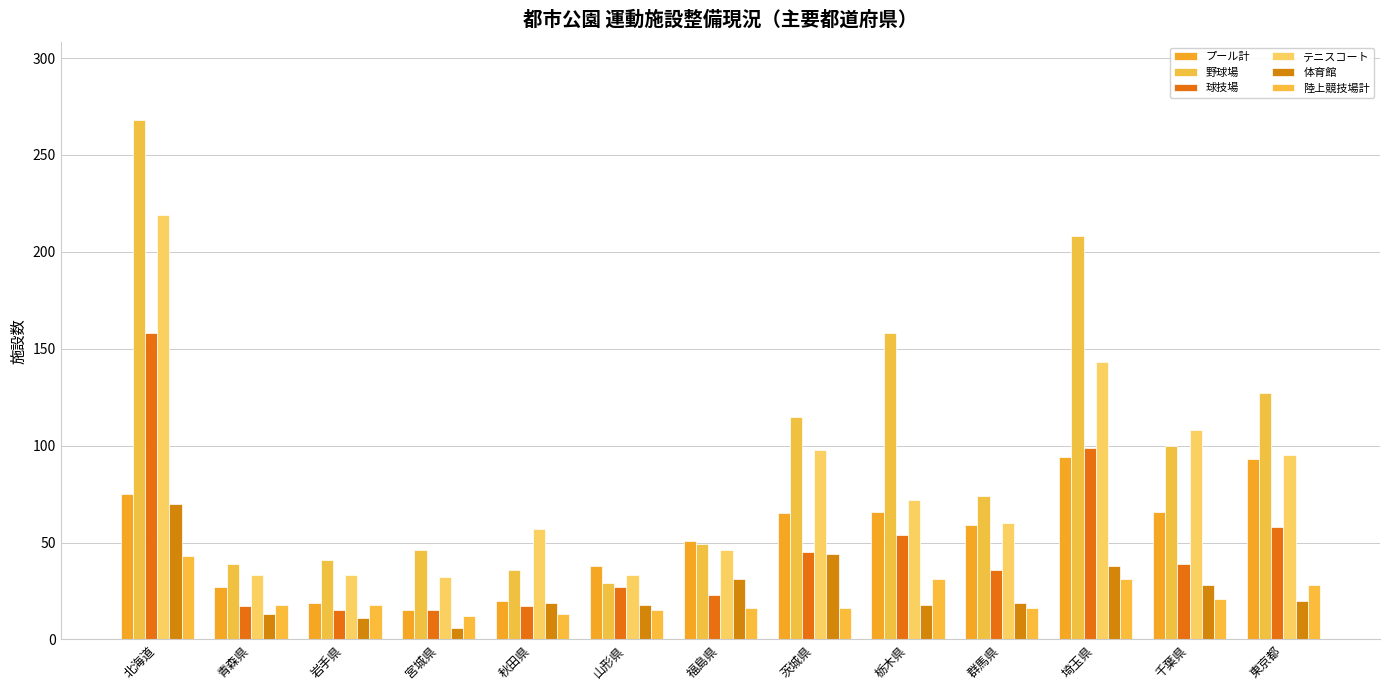

What are all the series names shown in the legend?

プール計, 野球場, 球技場, テニスコート, 体育館, 陸上競技場計